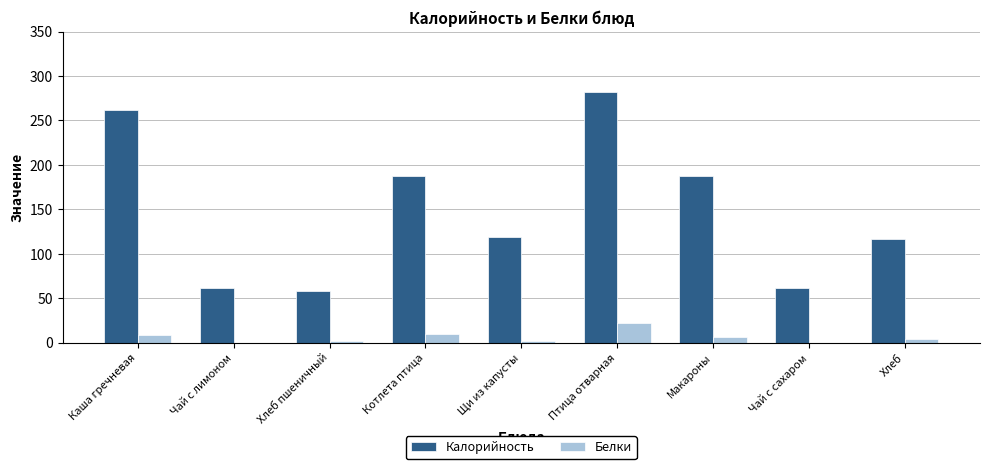

The Калорийность series shows 62.0 at Чай с лимоном. True or false?

True